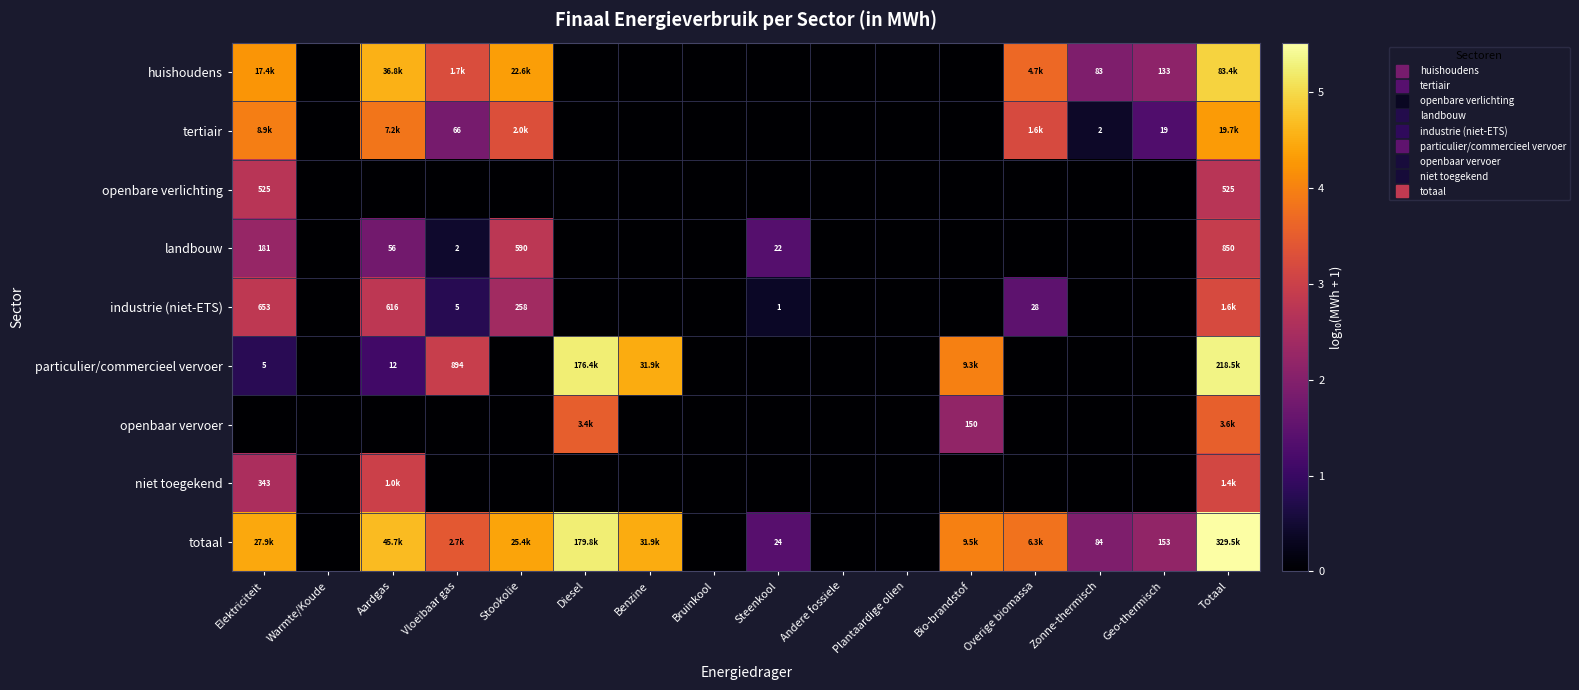

At how many categories does at least one series exceed 0?

12